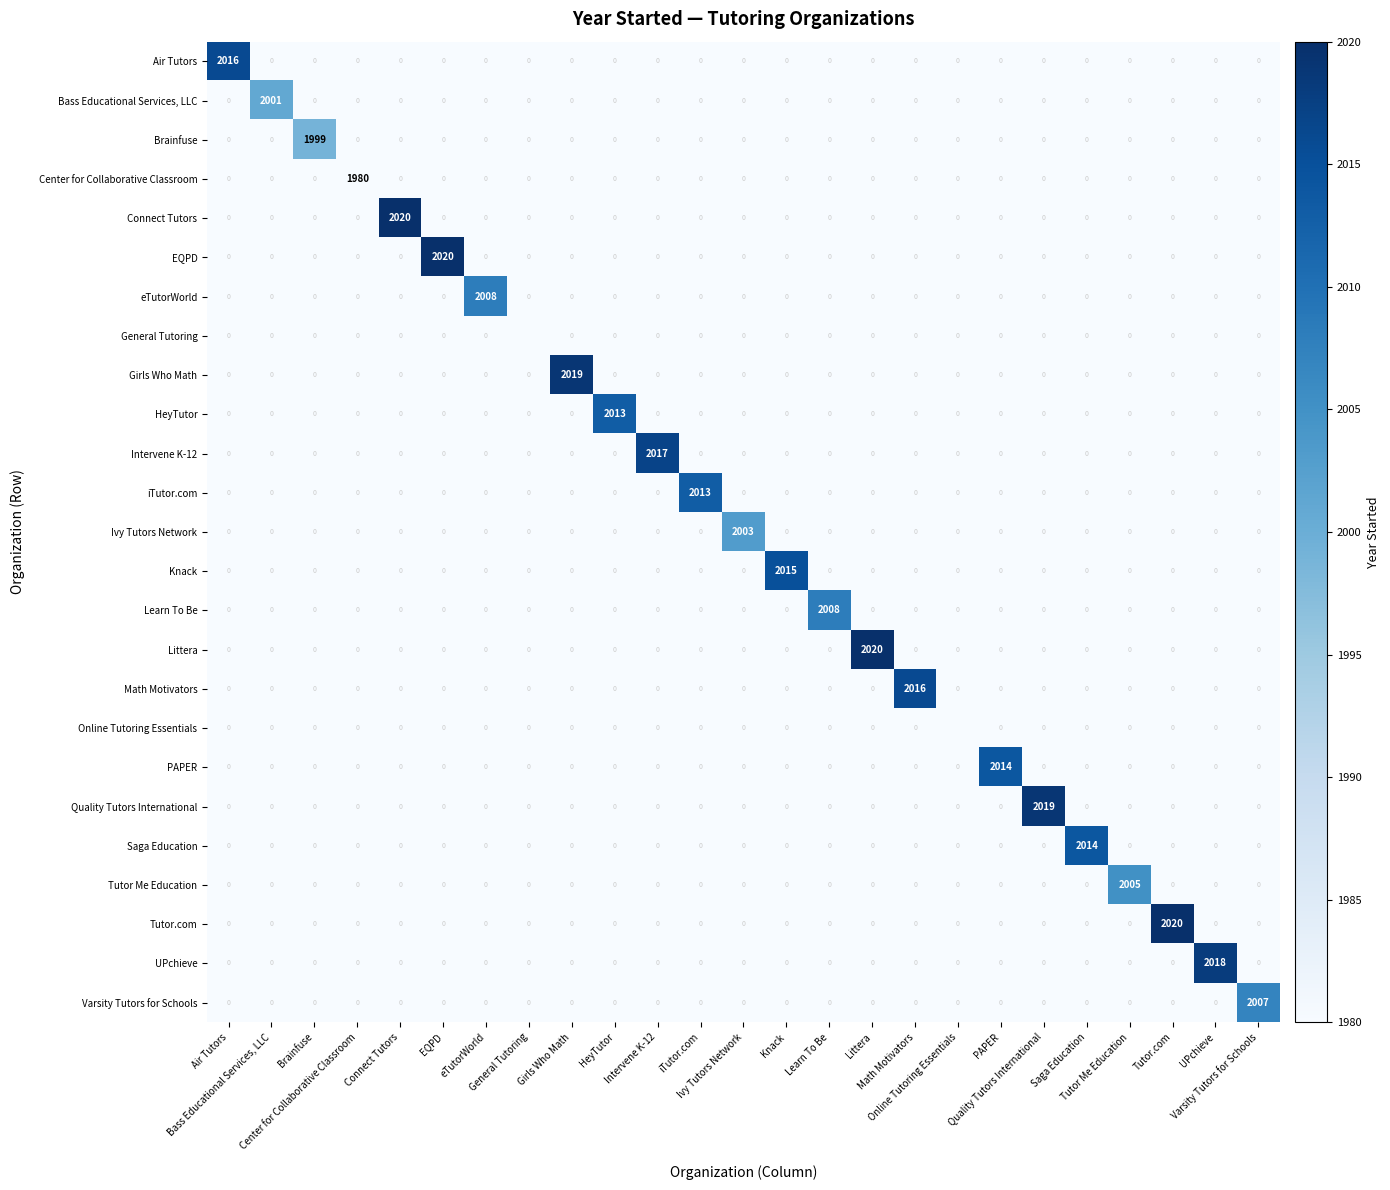

At which category is the sum across all series the highest?

Connect Tutors